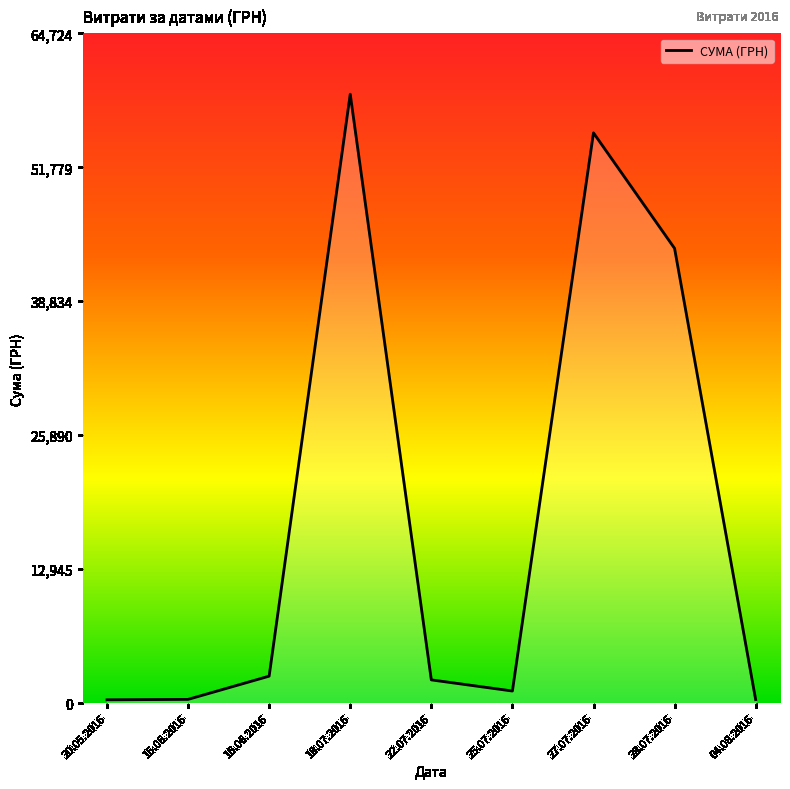

Which label corresponds to the largest value in the chart?

18.07.2016